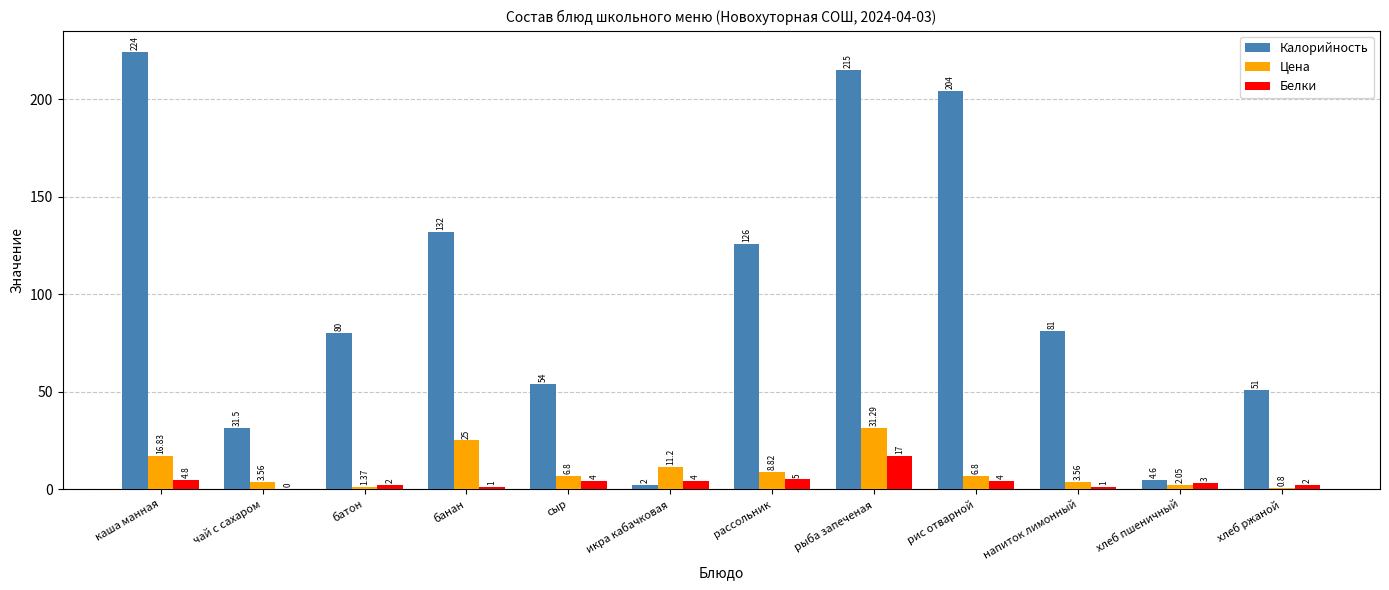

Between чай с сахаром and сыр, which series saw the biggest shift?

Калорийность